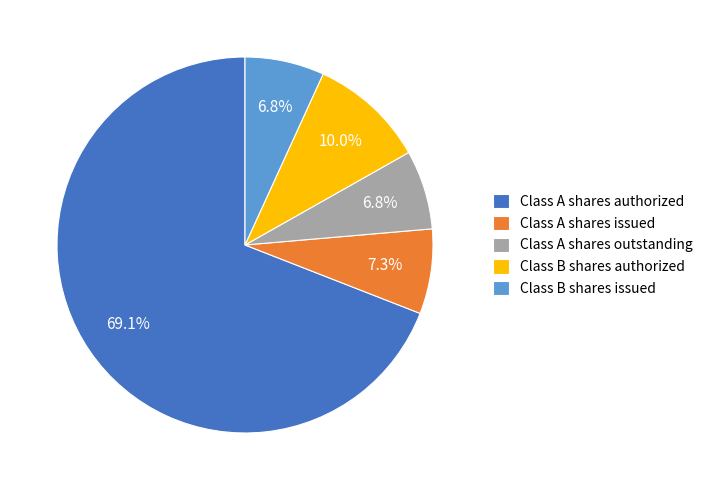

Is it true that Class A shares authorized is 81% of the pie?

False